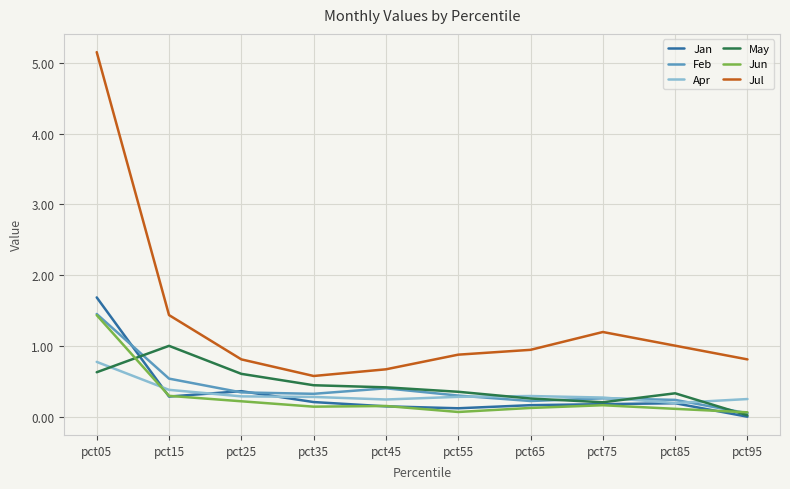

Is it true that Jan equals 0.3 at pct15?

True